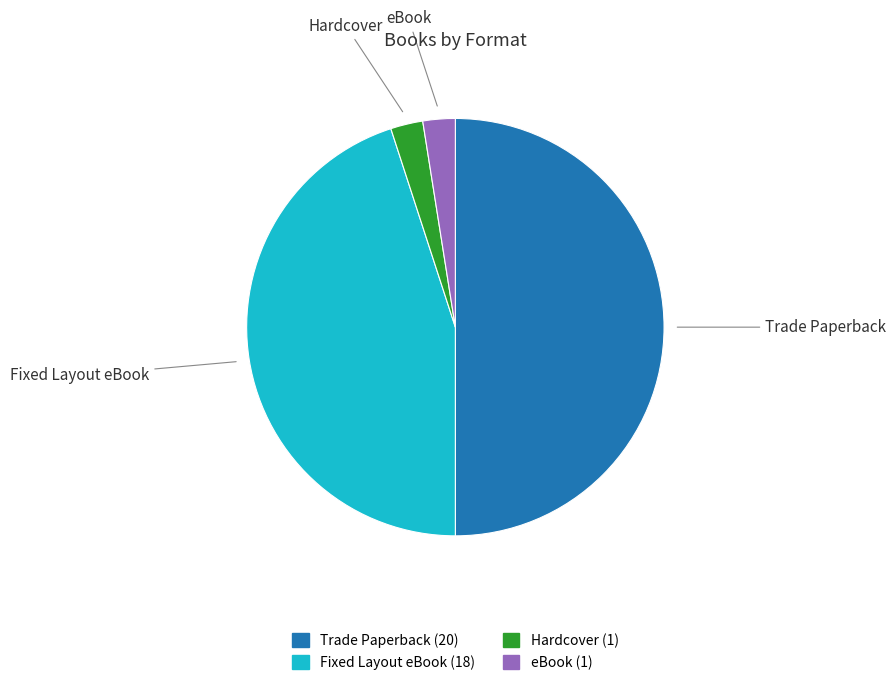

Between Fixed Layout eBook and Trade Paperback, which is larger?

Trade Paperback